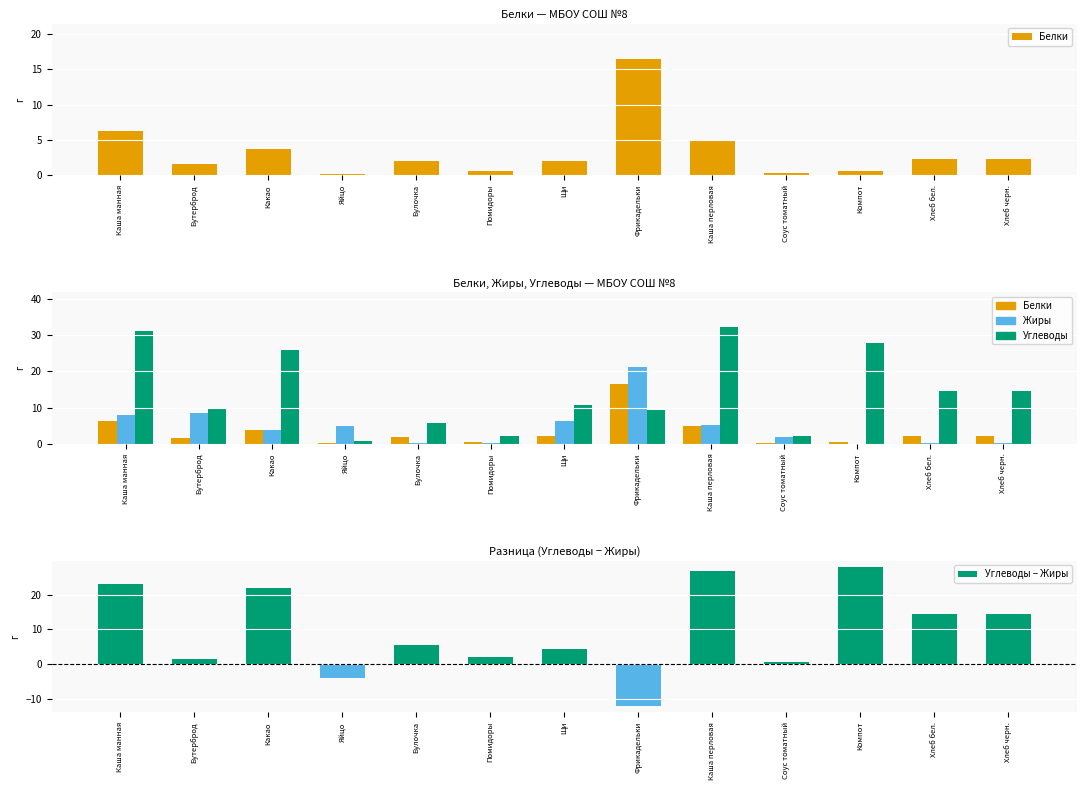

Which series has the widest spread of values?

Углеводы − Жиры